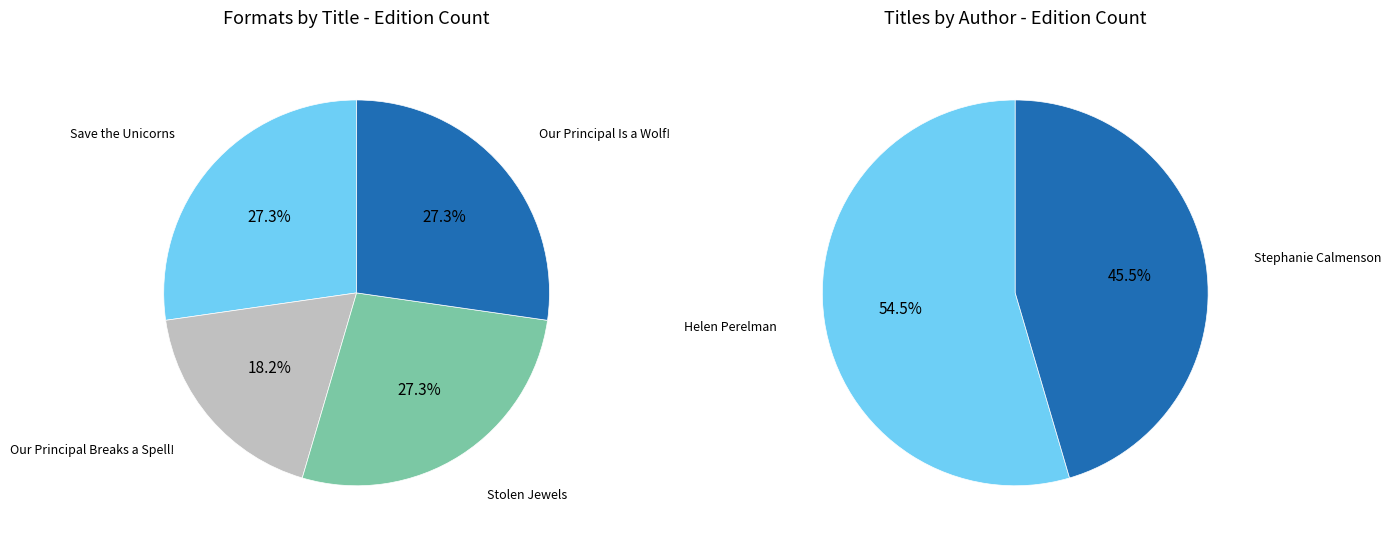

Is the sum of Our Principal Is a Wolf! and Save the Unicorns greater than half?

Yes